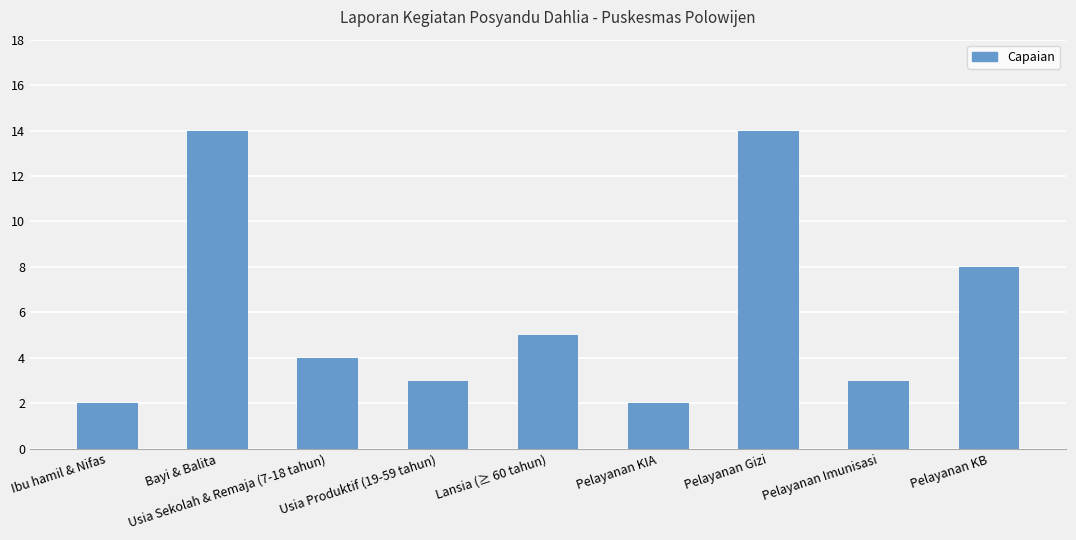

At which label does the data first exceed 4?

Bayi & Balita